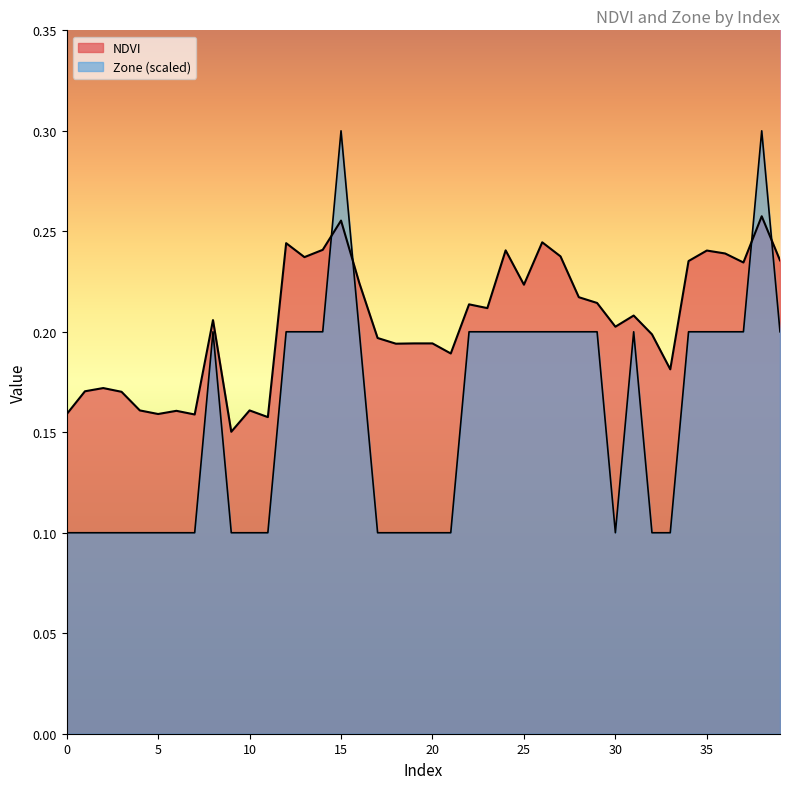

What is the value of the Zone point at the 38th from the left?

0.2